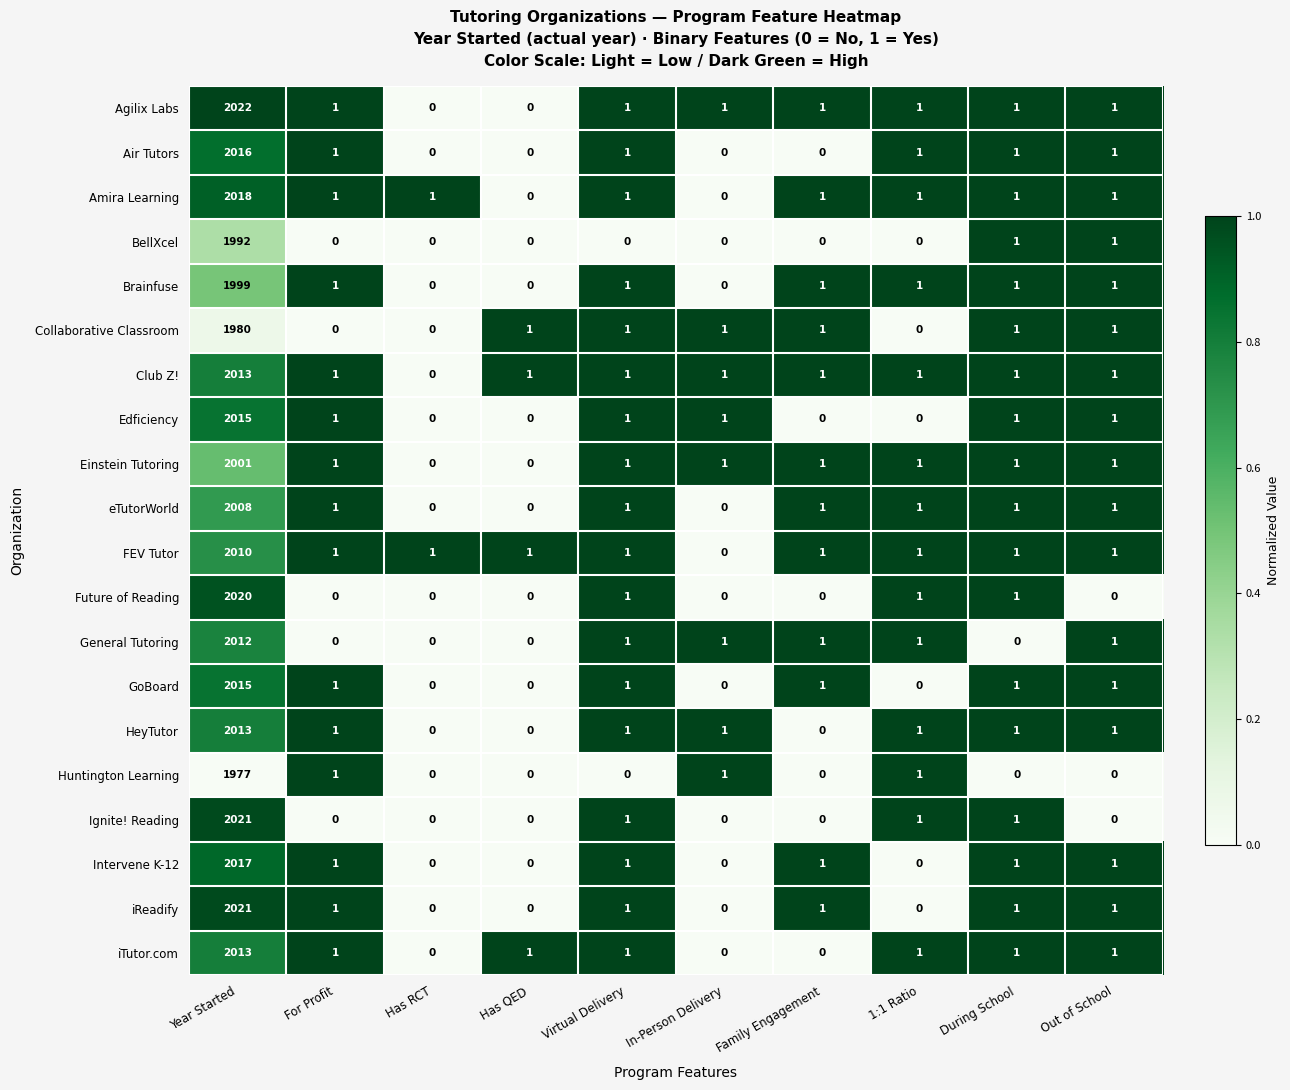

At which category is the sum across all series the highest?

Year Started